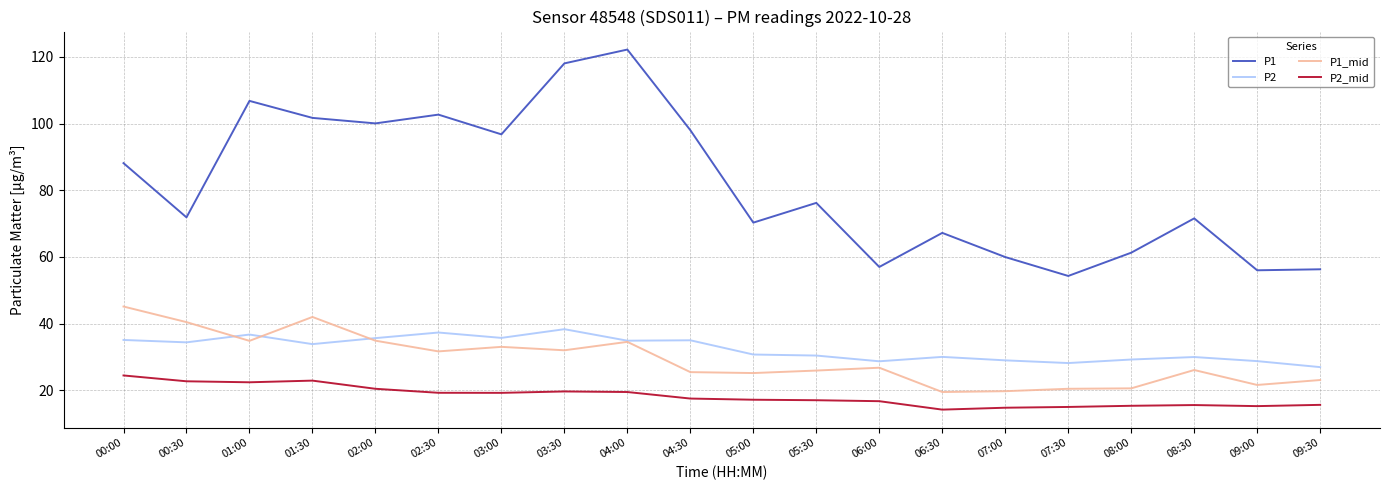

List the series in order of their peak value, highest first.

P1, P1_mid, P2, P2_mid